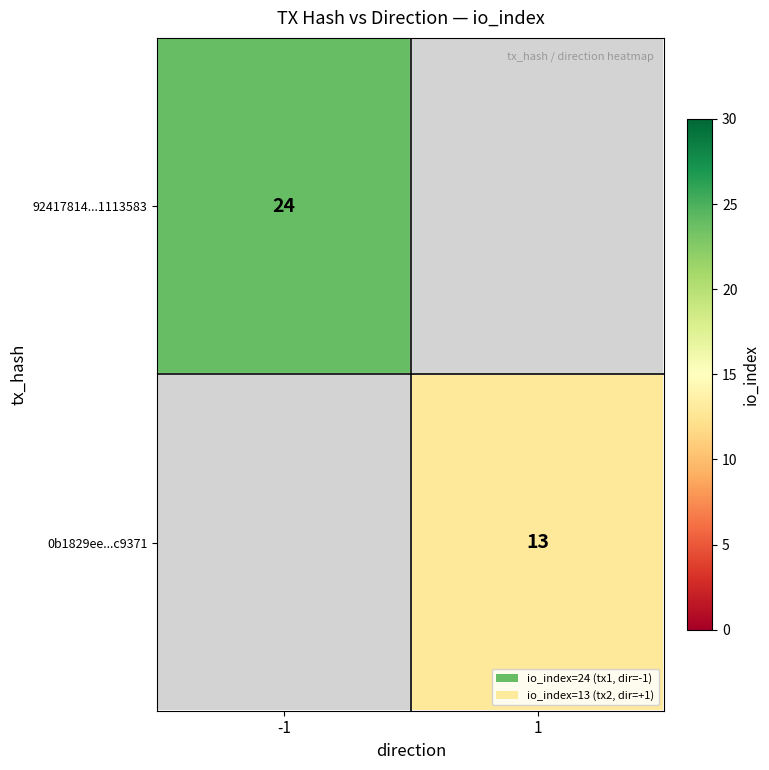

True or false: 92417814...1113583 has a value of 24 at -1.

True